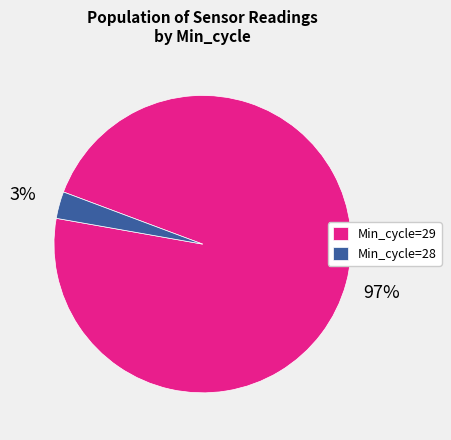

How many slices are in this pie chart?

2